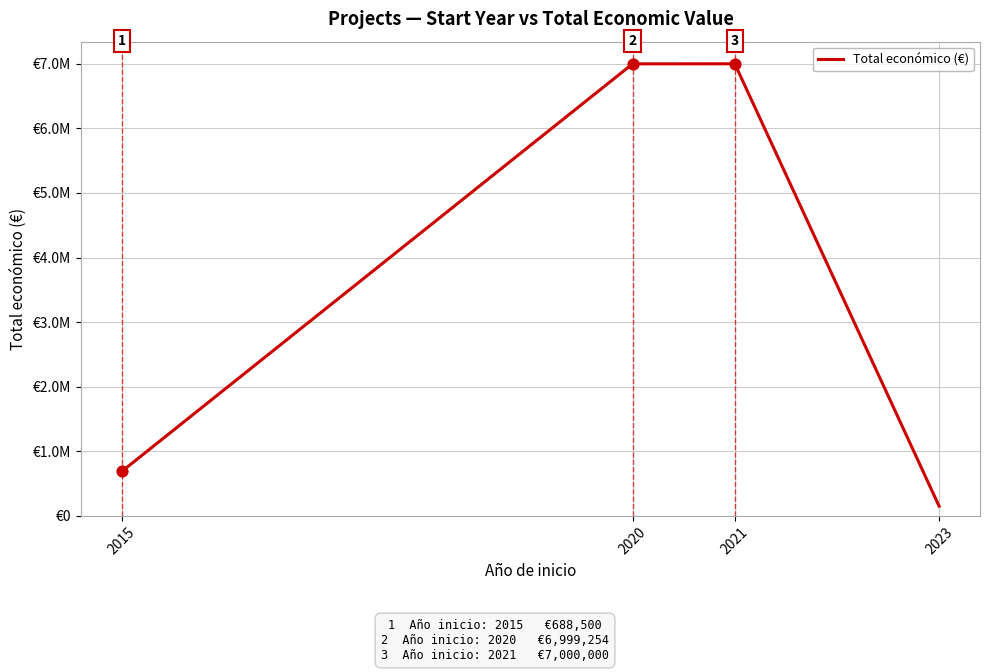

Is this an area chart (filled region under the line)?

No